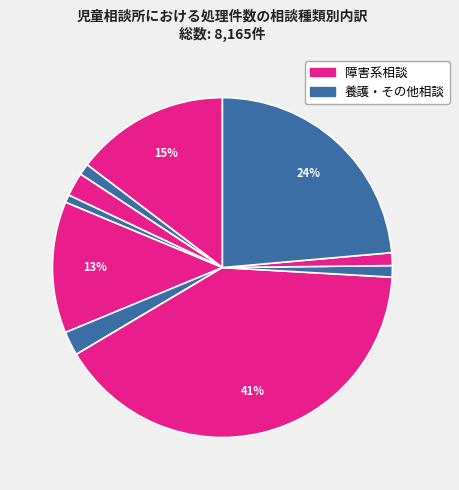

How many slices are in this pie chart?

10